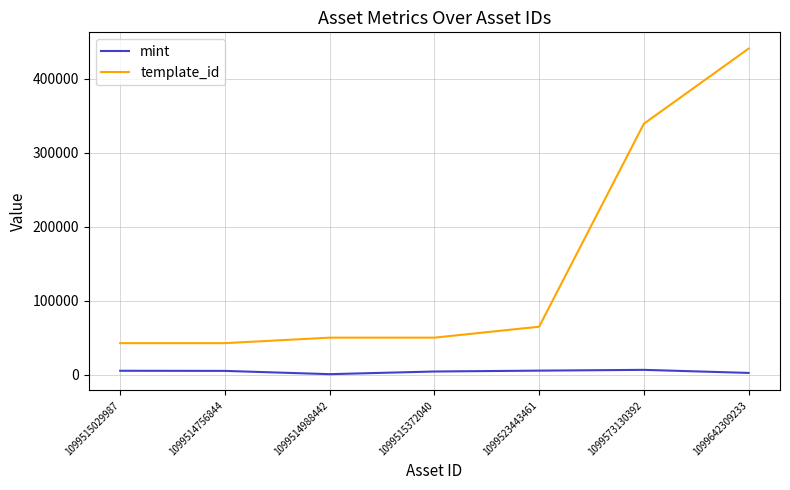

What is the difference between the maximum and minimum values in the template_id series?

398466